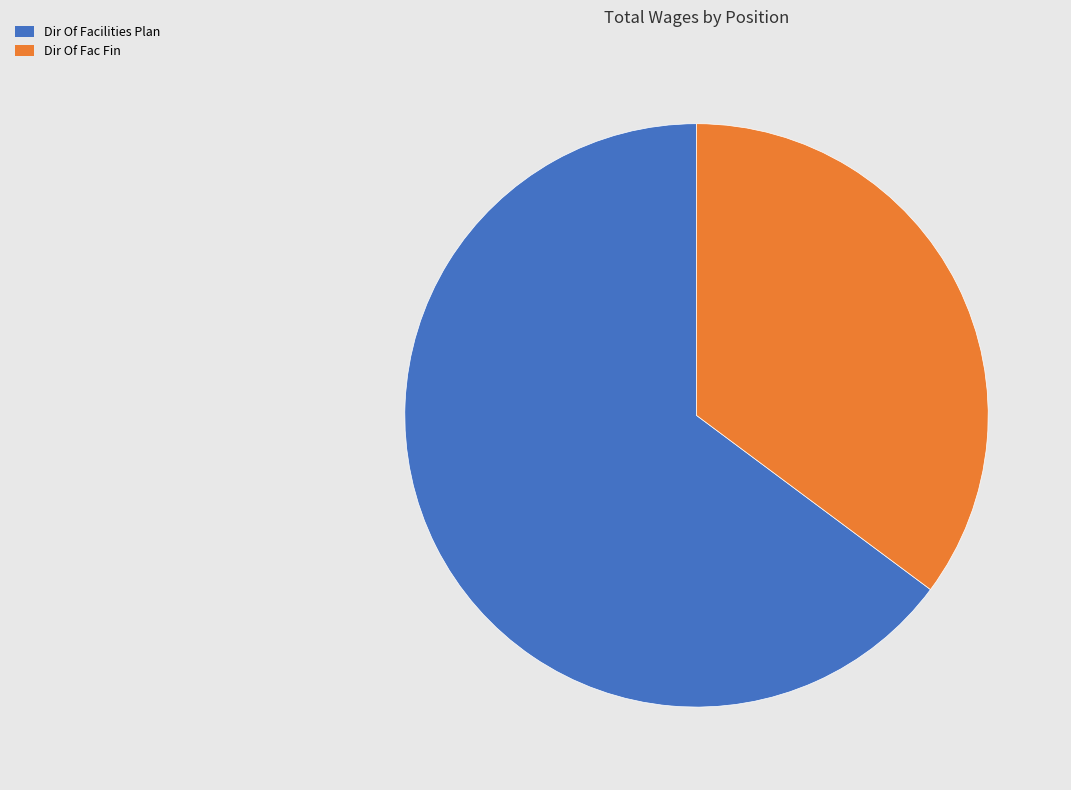

Do Dir Of Fac Fin and Dir Of Facilities Plan together represent more than half of the pie?

Yes